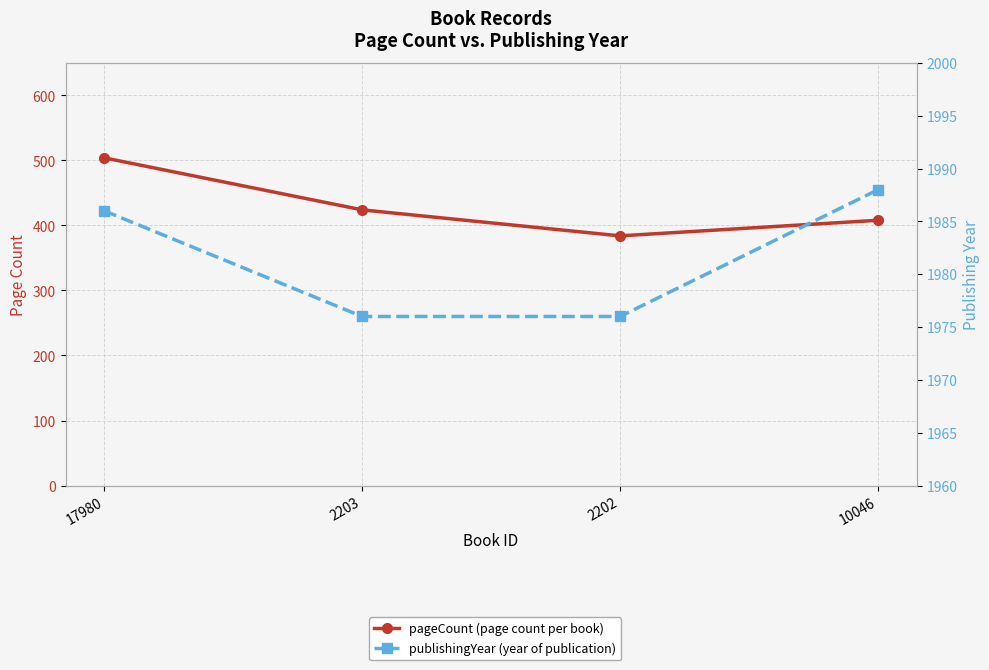

Count the number of data series in this chart.

2